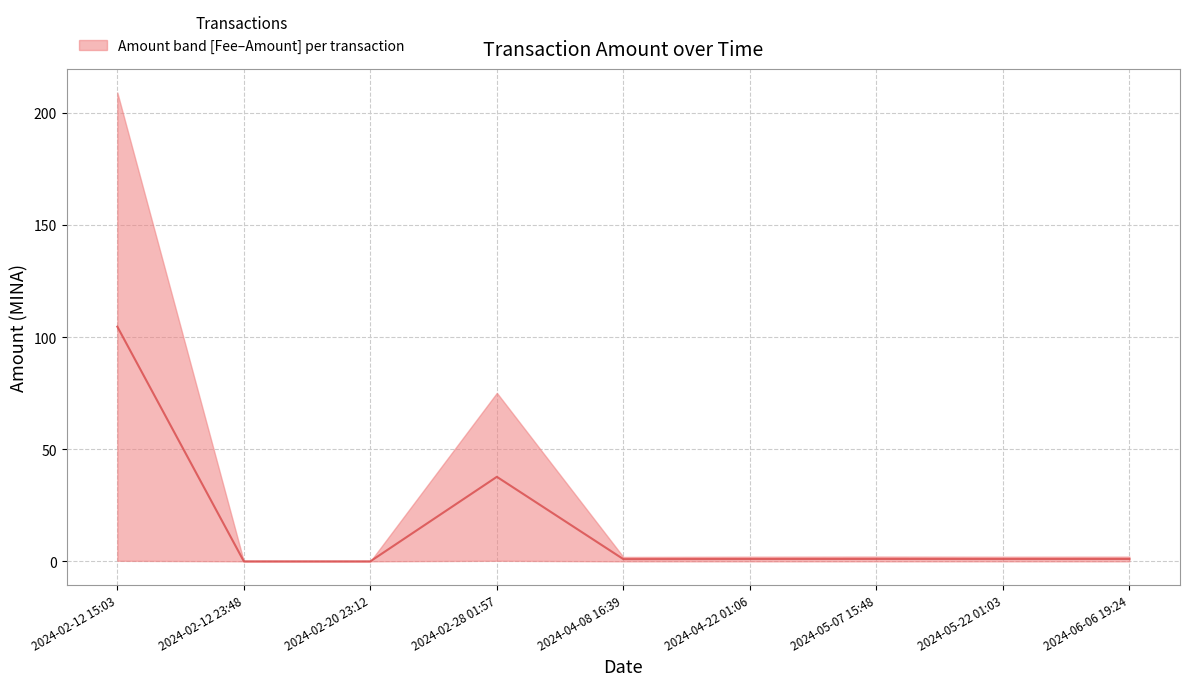

What is the sum of all values?

147.5